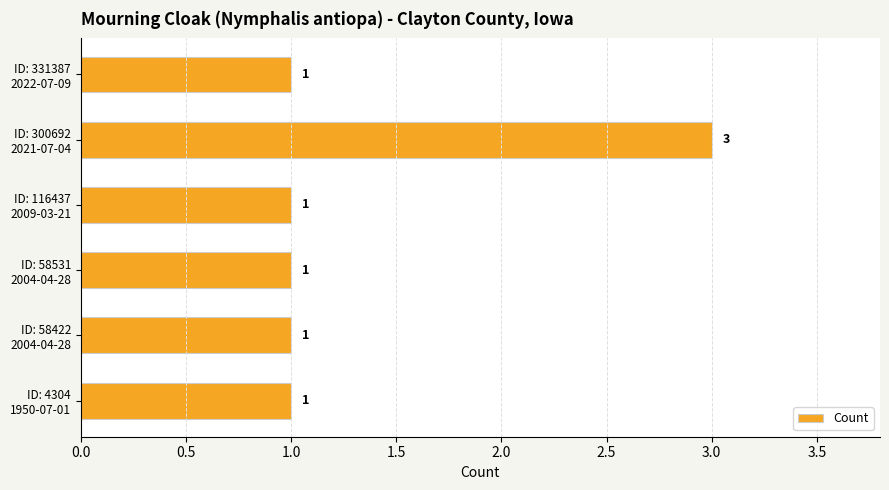

How many distinct data groups are displayed?

1